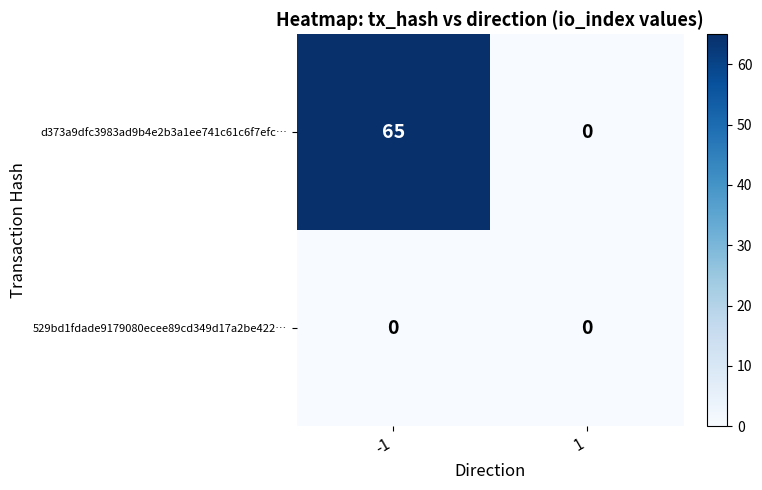

List the series in order of their peak value, highest first.

d373a9dfc3983ad9b4e2b3a1ee741c61c6f7efc…, 529bd1fdade9179080ecee89cd349d17a2be422…